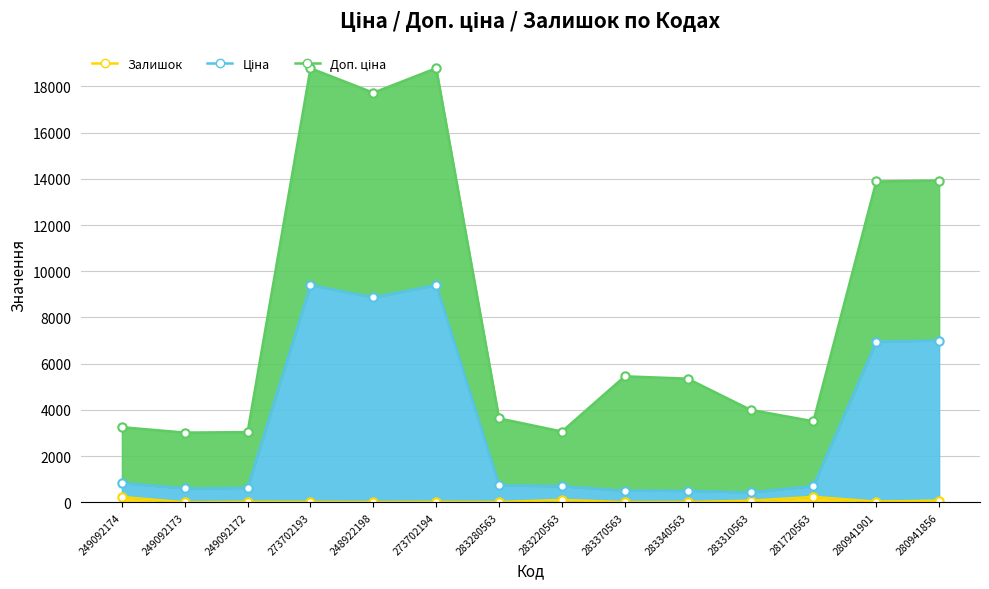

Where does the Доп. ціна series first go above 5352?

273702193